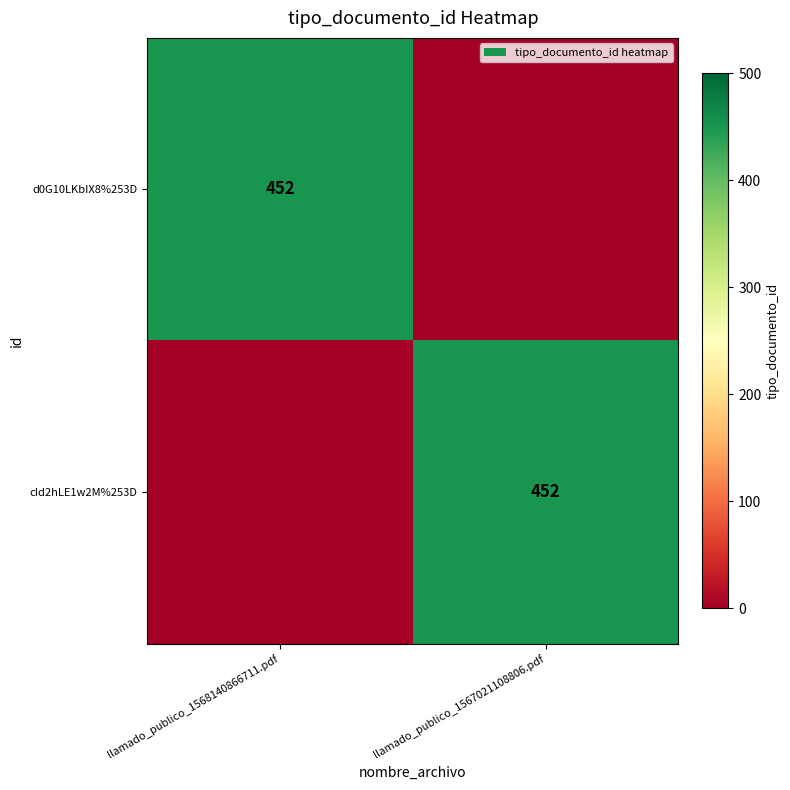

True or false: d0G10LKbIX8%253D has a value of 147 at llamado_publico_1568140866711.pdf.

False